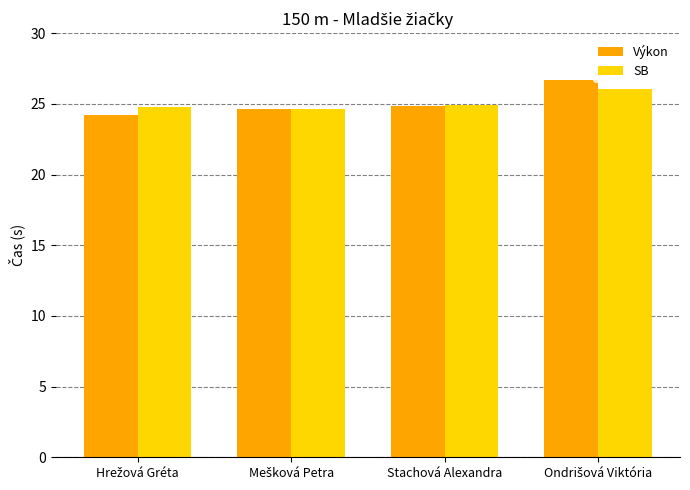

What is the total value across all series at Stachová Alexandra?

49.8